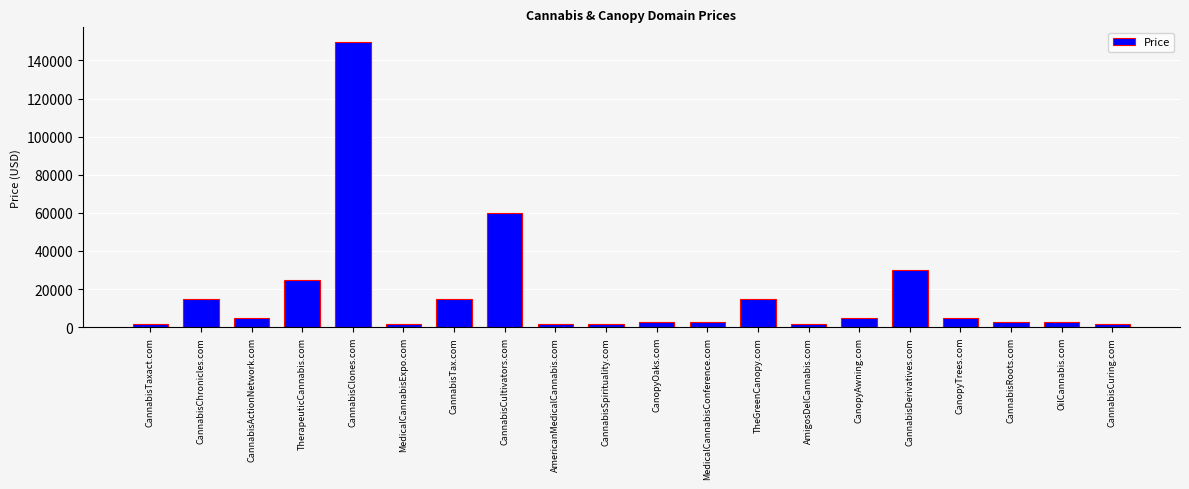

What is the greatest value displayed?

149888